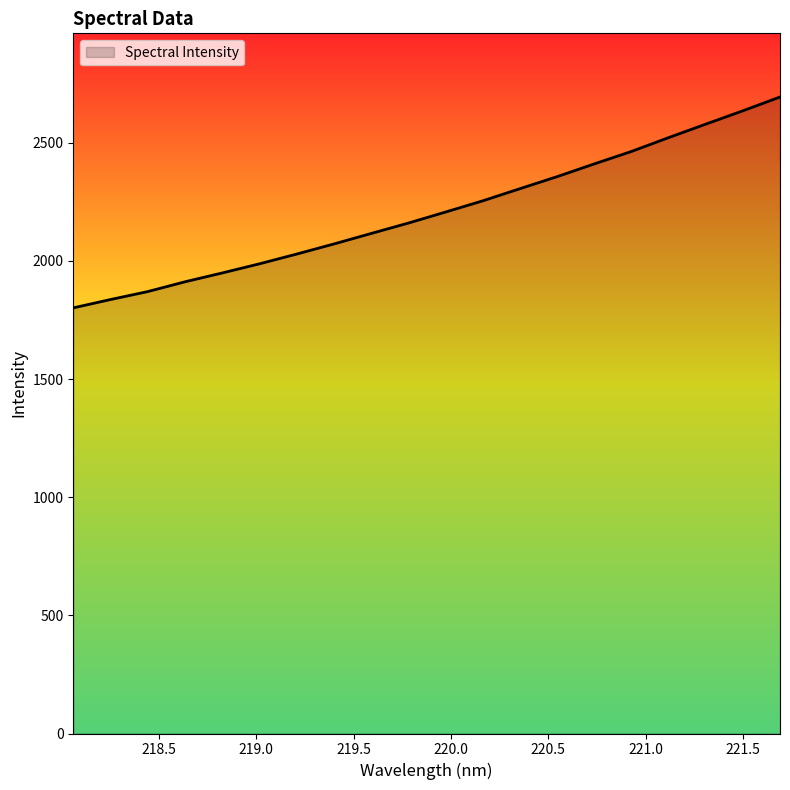

Reading right to left, extract all data points from this chart.

2693.4	2634.9	2578.3	2521.3	2462.8	2410.0	2356.1	2305.2	2253.7	2206.3	2159.7	2115.6	2071.3	2028.6	1987.4	1948.7	1911.3	1869.9	1836.3	1801.0